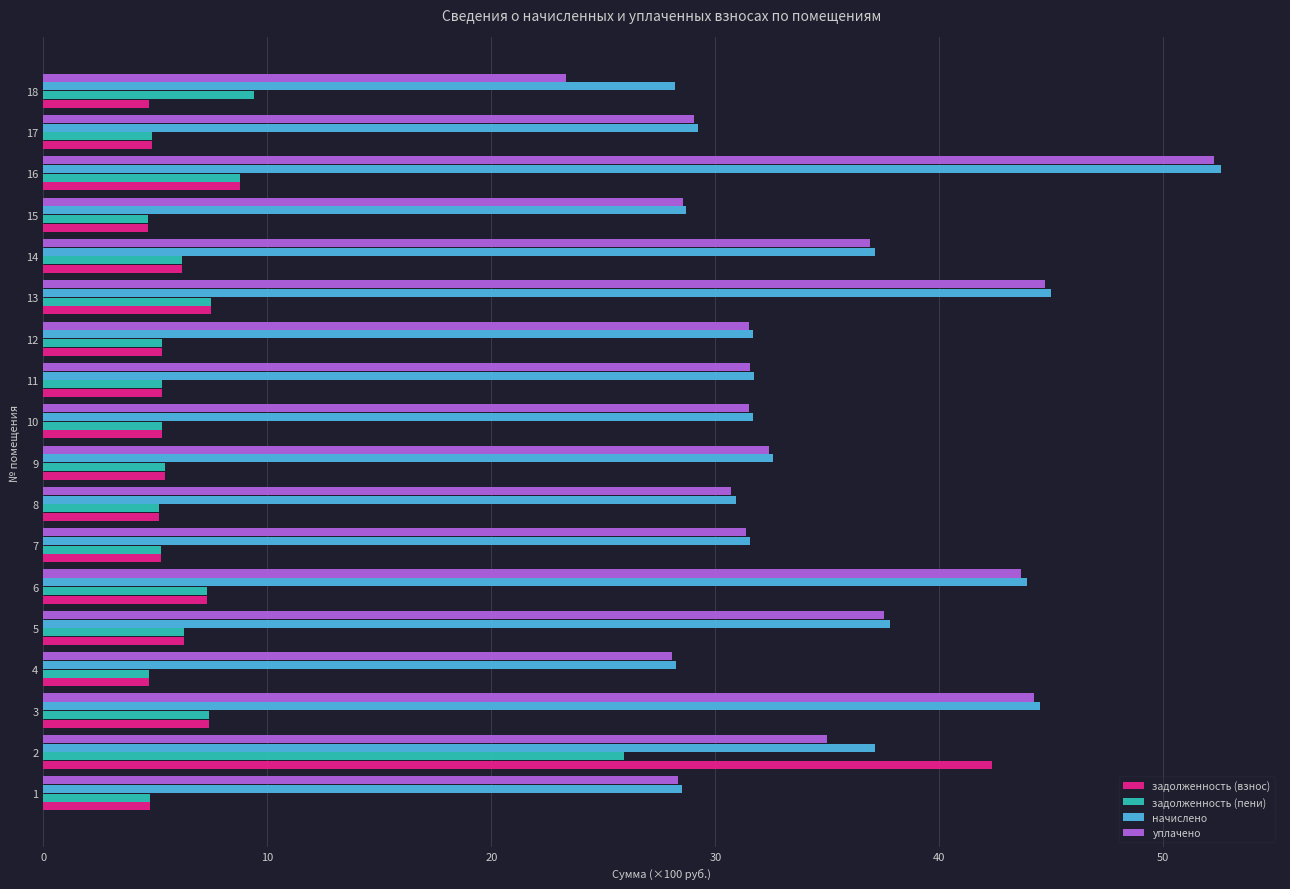

What is the difference between the highest and lowest values at 13?

37.5